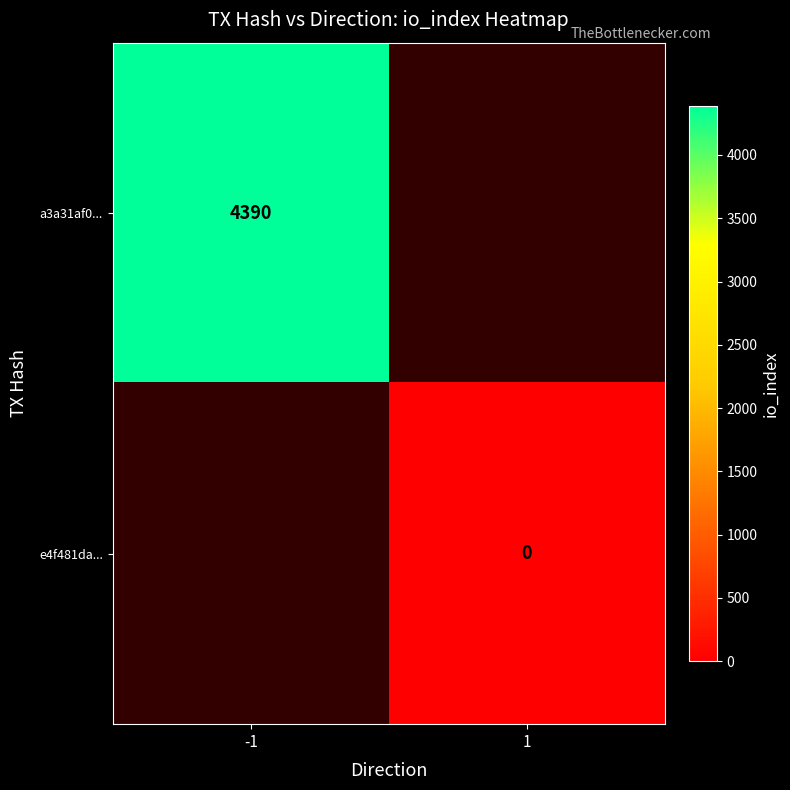

True or false: a3a31af0... has a value of 4390 at -1.

True